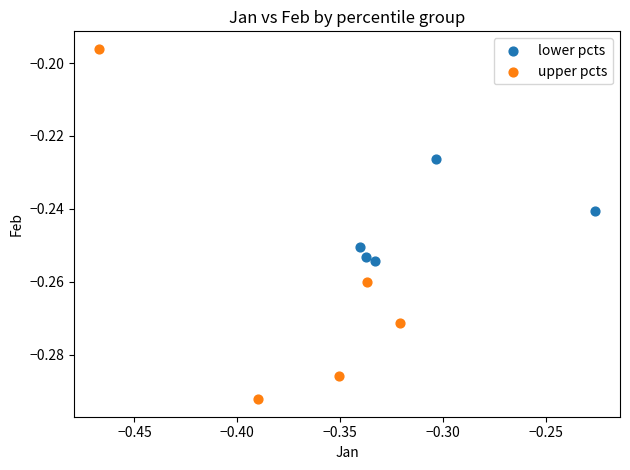

Which series has the widest spread of Y values?

upper pcts